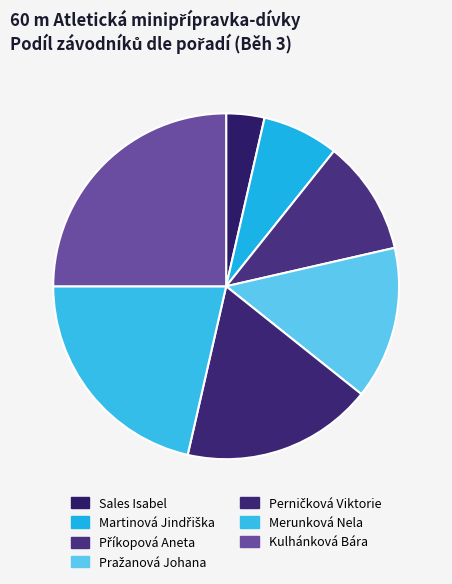

Which slice is the largest?

Kulhánková Bára